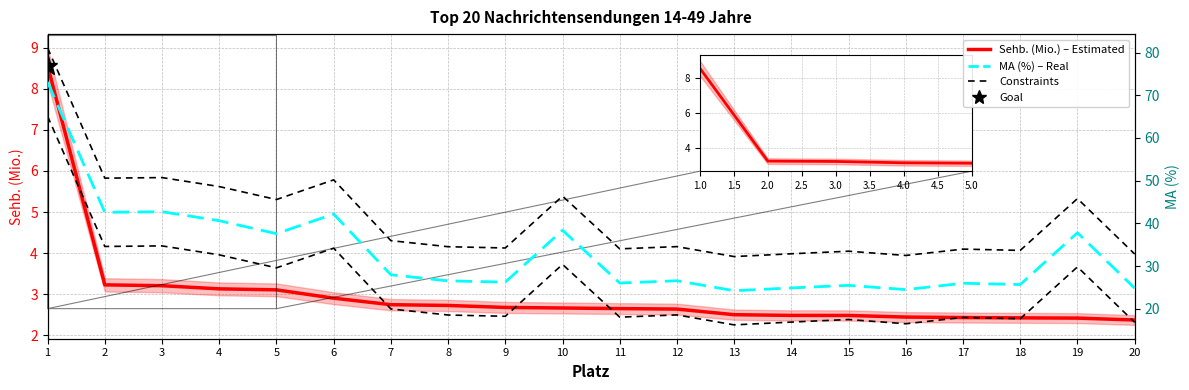

Which category has the lowest value in the Sehb. (Mio.) series?

20